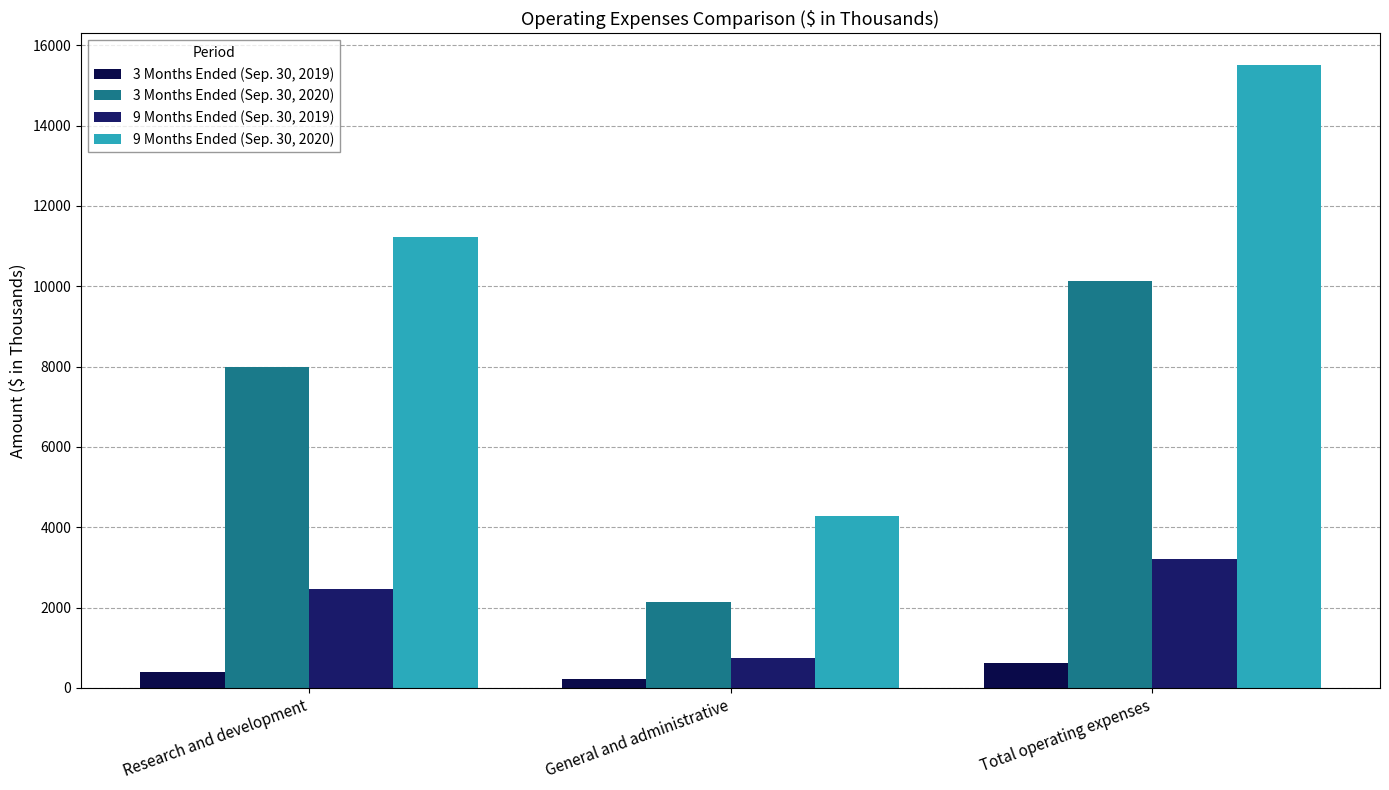

What is the average value of the 9 Months Ended (Sep. 30, 2020) series?

10347